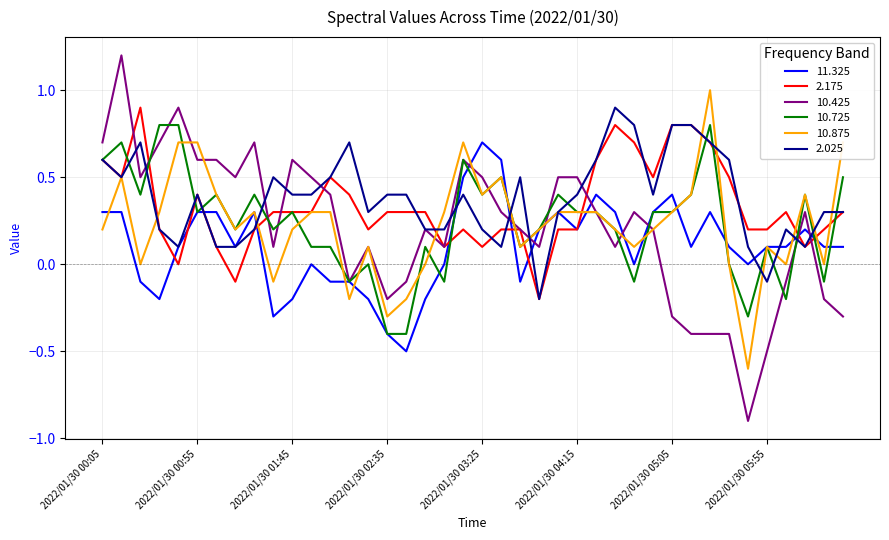

True or false: 10.425 and 10.725 intersect in this chart.

True